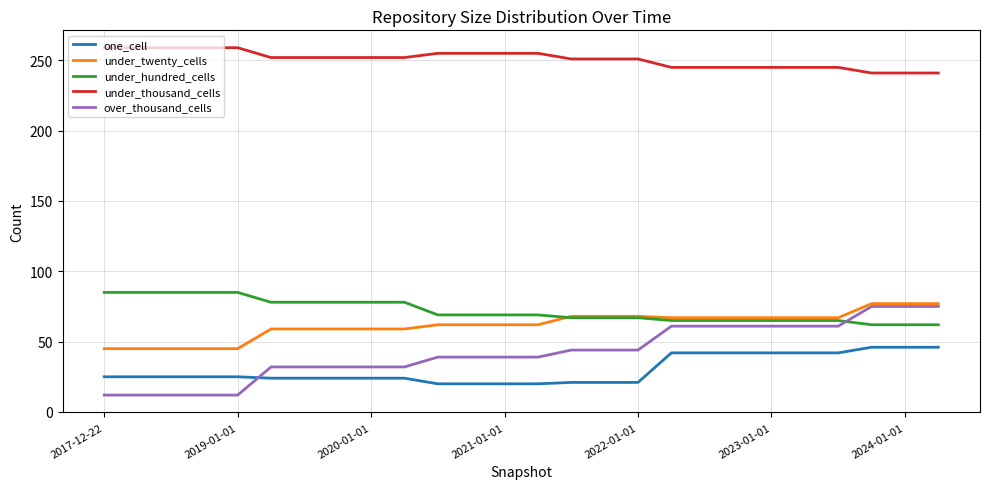

Which series has the largest total across all categories?

under_thousand_cells